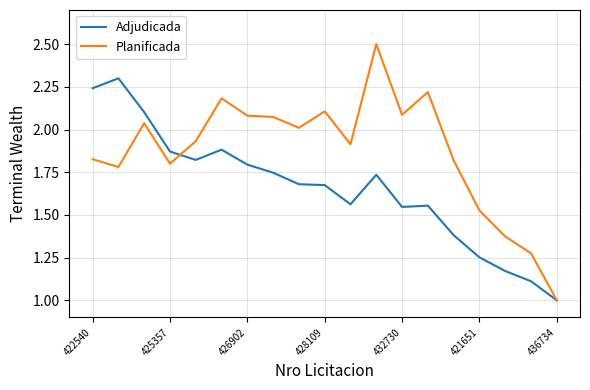

List the series in order of their overall mean, lowest first.

Adjudicada, Planificada